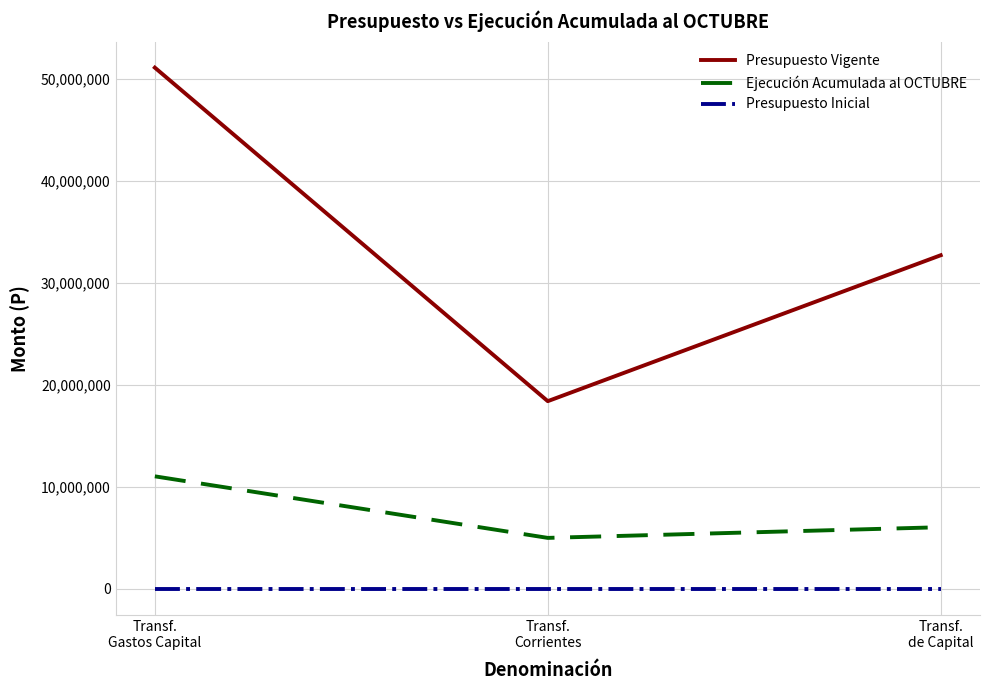

Rank the series by their average value, from lowest to highest.

Presupuesto Inicial, Ejecución Acumulada al OCTUBRE, Presupuesto Vigente